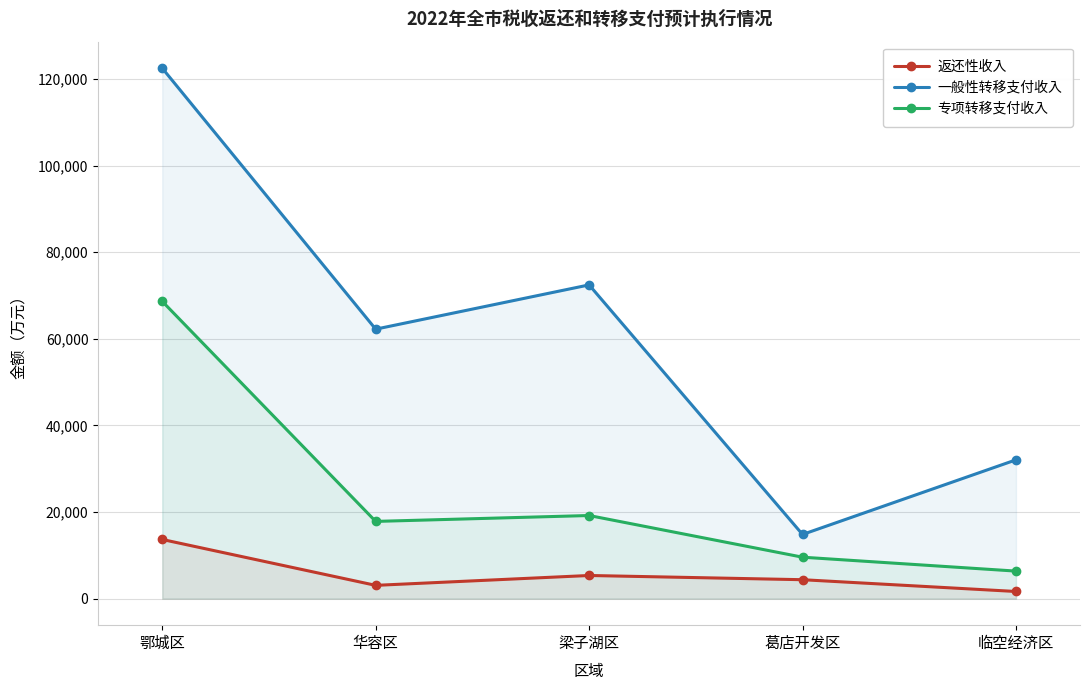

List the series in order of their overall mean, highest first.

一般性转移支付收入, 专项转移支付收入, 返还性收入